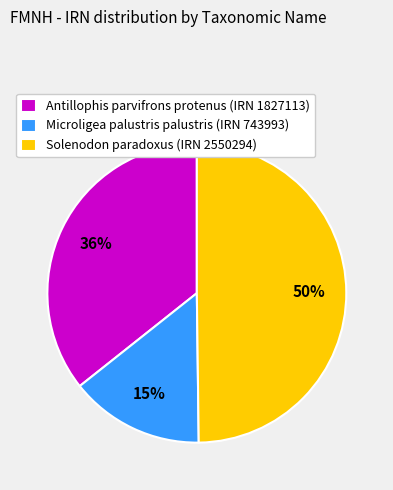

Is it true that Antillophis parvifrons protenus is 22% of the pie?

False